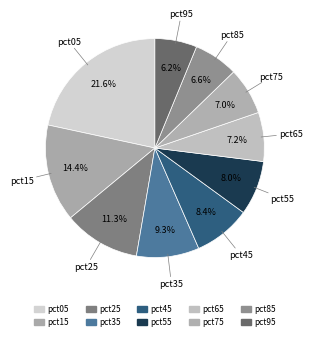

How much of the chart is everything except pct95?

93.8%